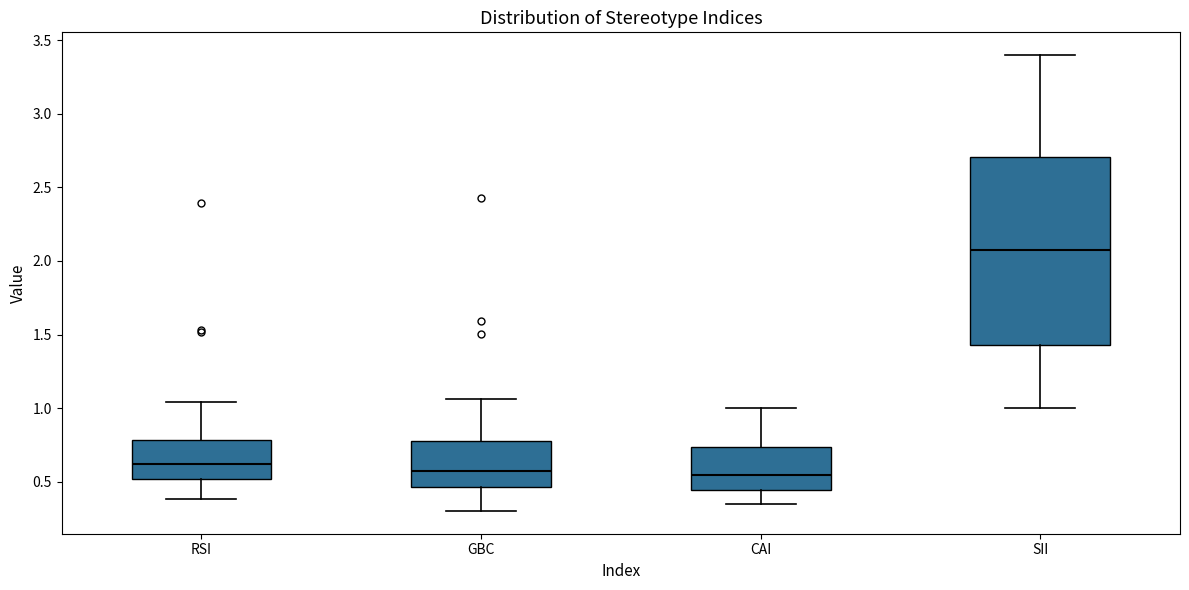

Where does the upper whisker of the box for SII end on the y-axis? The values are not printed on the chart, so give them approximately, as read against the axis.

3.40